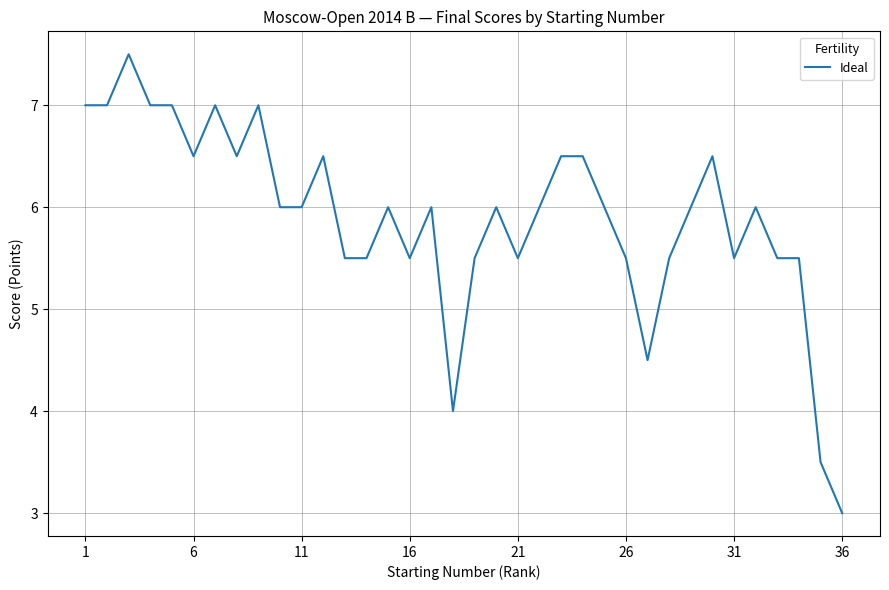

What is the difference between the maximum and minimum values?

4.5